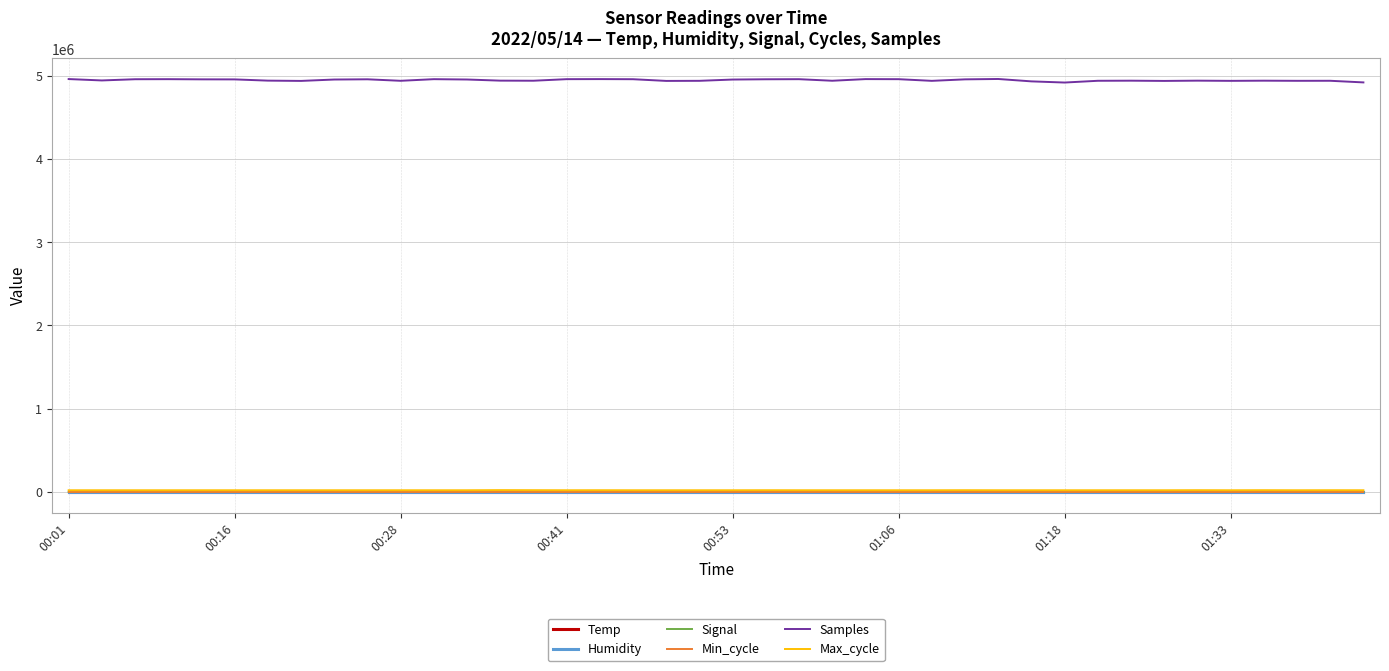

Which series has the largest range (max minus min)?

Samples